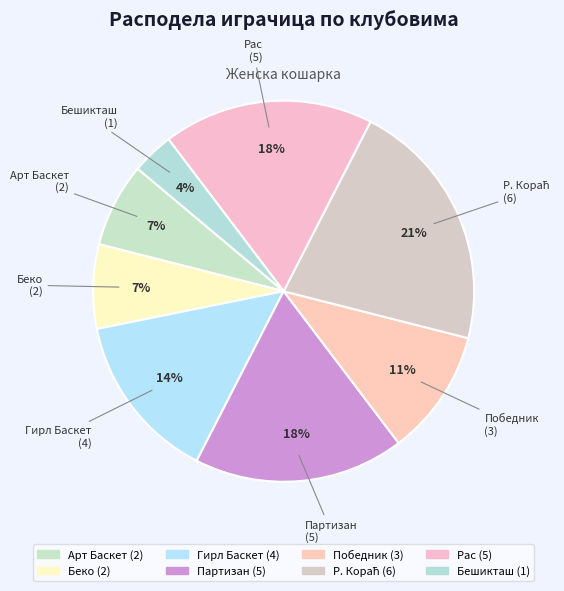

Is it true that Гирл Баскет is 5% of the pie?

False